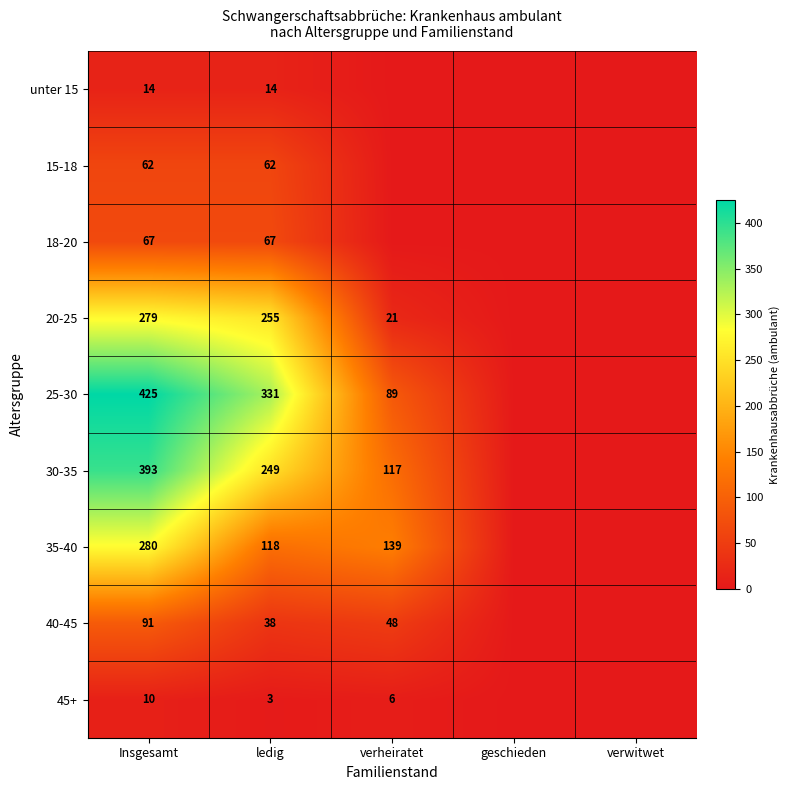

What is the spread (max minus min) of values at Insgesamt?

415